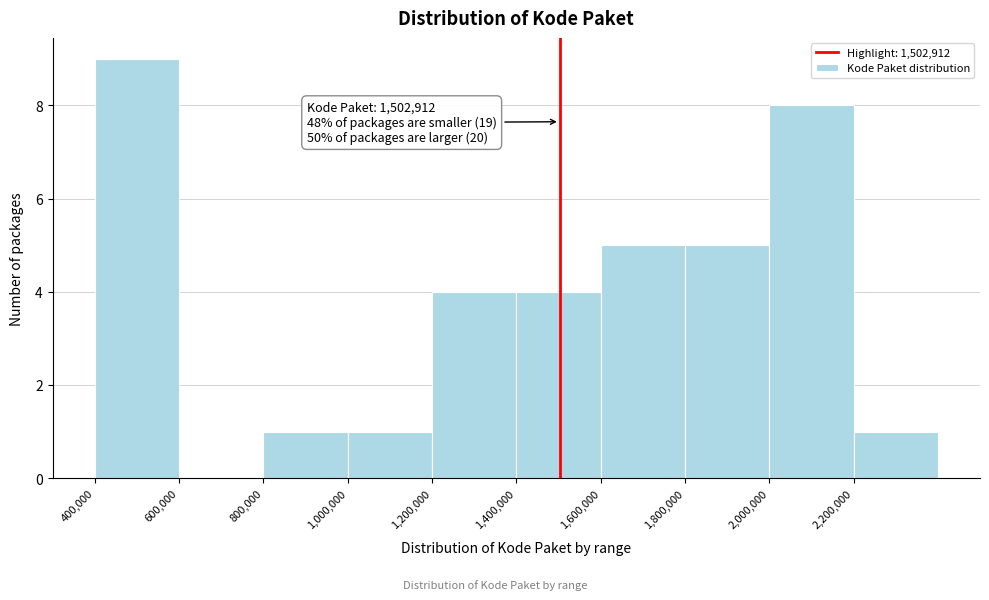

Over which range of the x-axis is the bar tallest?

400000 to 600000